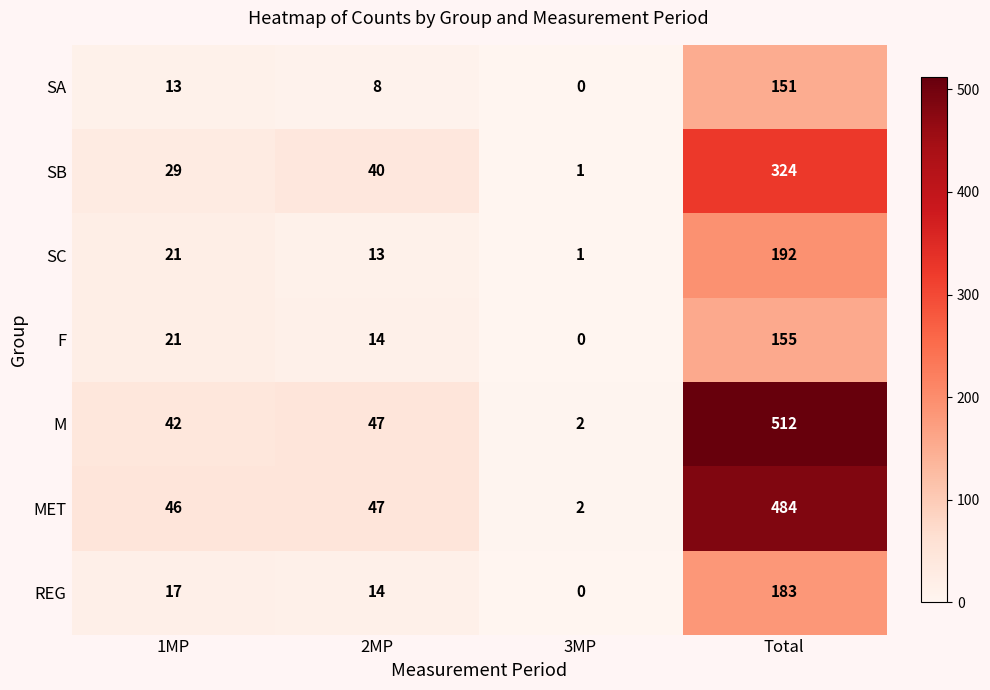

Which series changed the most between 2MP and Total?

M